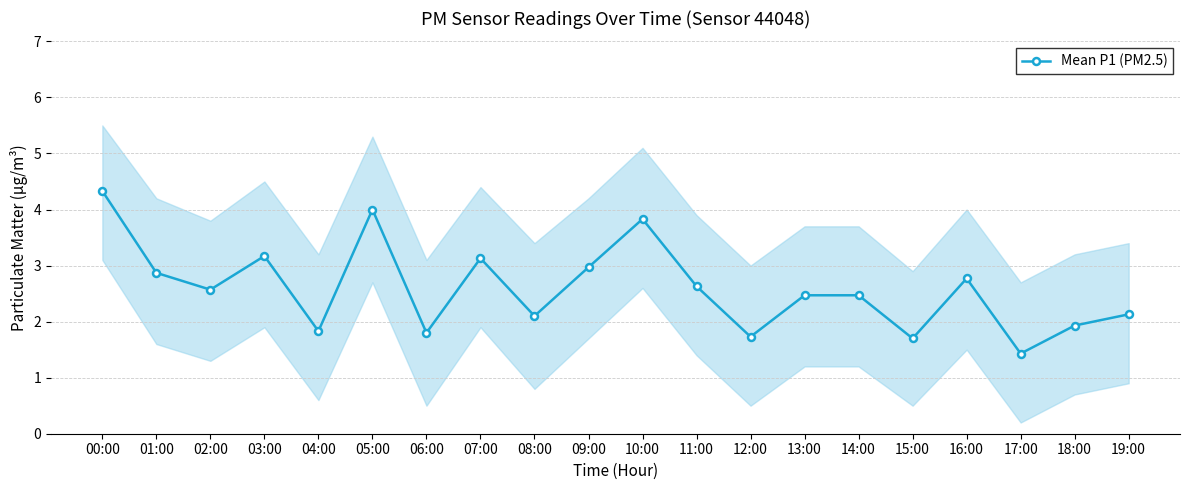

True or false: the data shows 6.0 at 10:00.

False